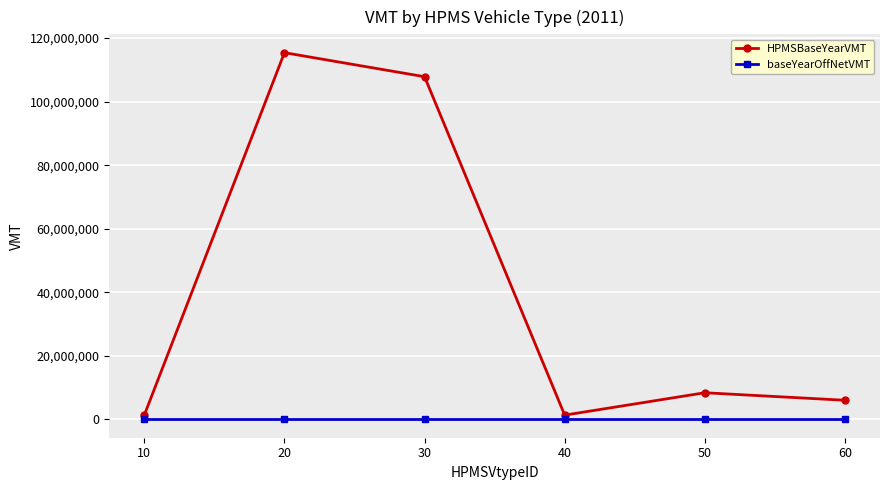

Which series has the largest range (max minus min)?

HPMSBaseYearVMT